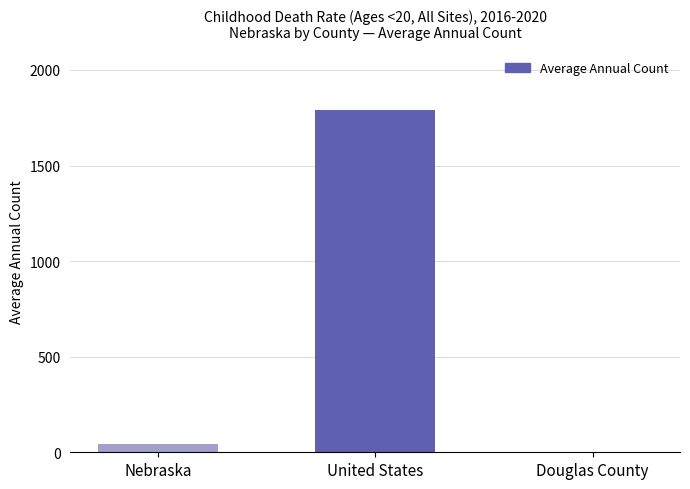

Reading left to right, list all the values displayed in this chart.

Nebraska=44	United States=1793	Douglas County=3